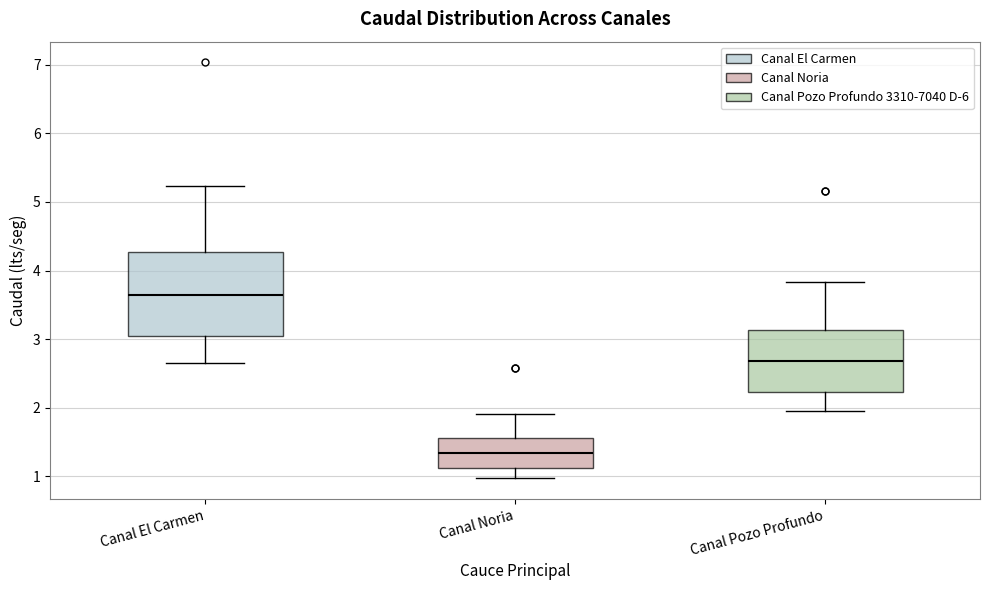

Reading left to right, transcribe this box plot: for each box, give where its median line is, the range the box spans, and where its two whiskers end, as read against the y-axis. The values are not printed on the chart, so give them approximately, as read against the axis.

Canal El Carmen: median 3.6, box 3.0 to 4.3, whiskers 2.7 to 5.2
Canal Noria: median 1.3, box 1.1 to 1.6, whiskers 1.0 to 1.9
Canal Pozo Profundo: median 2.7, box 2.2 to 3.1, whiskers 1.9 to 3.8